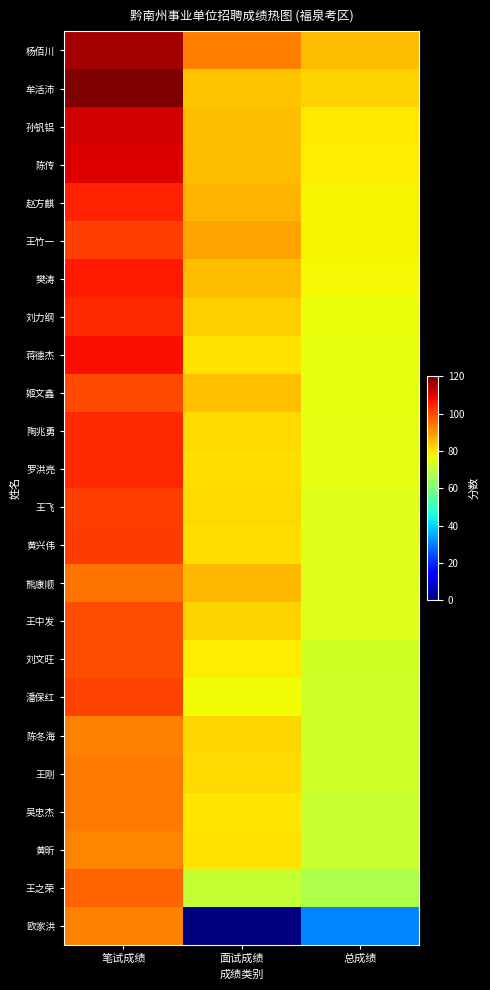

What is the greatest value displayed?

120.1